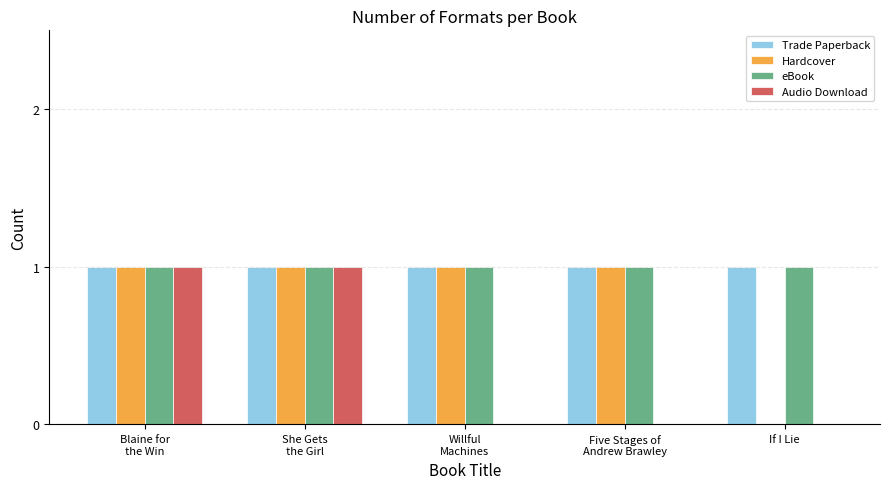

Reading left to right, extract all data points from this chart.

Trade Paperback: Blaine for
the Win=1	She Gets
the Girl=1	Willful
Machines=1	Five Stages of
Andrew Brawley=1	If I Lie=1
Hardcover: Blaine for
the Win=1	She Gets
the Girl=1	Willful
Machines=1	Five Stages of
Andrew Brawley=1	If I Lie=0
eBook: Blaine for
the Win=1	She Gets
the Girl=1	Willful
Machines=1	Five Stages of
Andrew Brawley=1	If I Lie=1
Audio Download: Blaine for
the Win=1	She Gets
the Girl=1	Willful
Machines=0	Five Stages of
Andrew Brawley=0	If I Lie=0